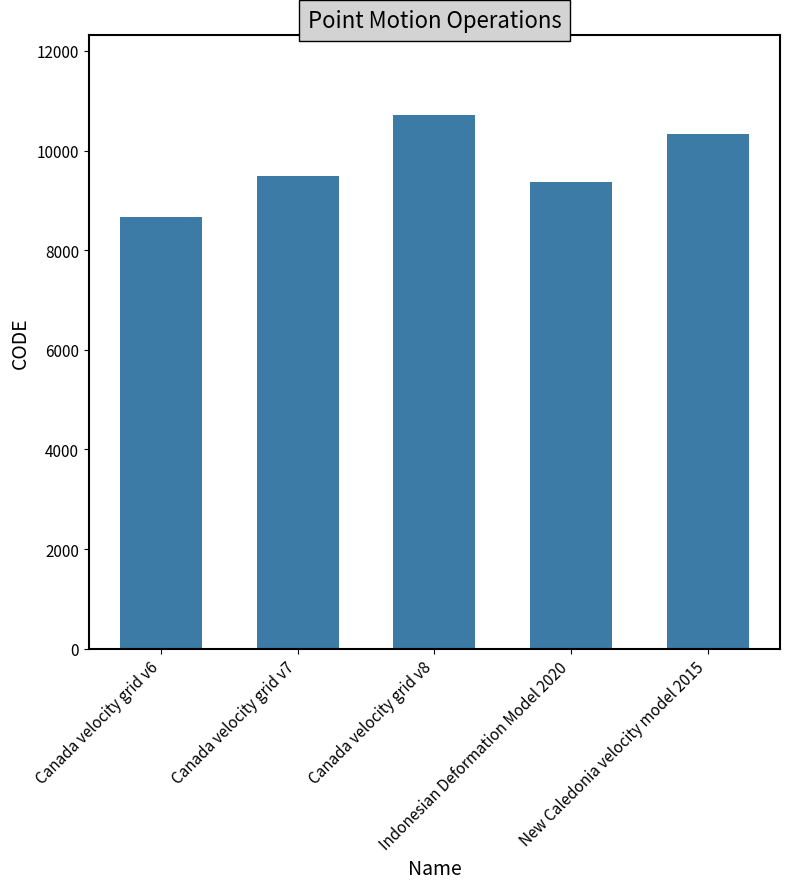

Approximately how many times larger is the value at Canada velocity grid v7 compared to New Caledonia velocity model 2015?

0.9